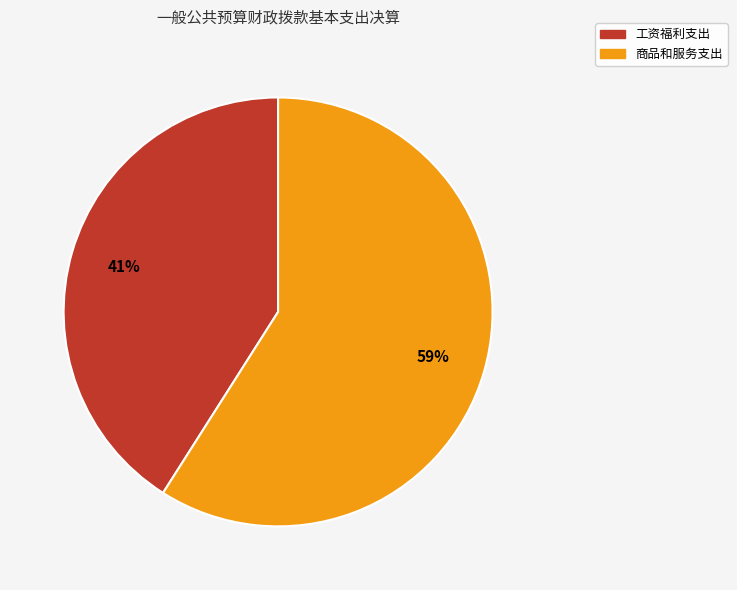

Which slice is the smallest?

工资福利支出